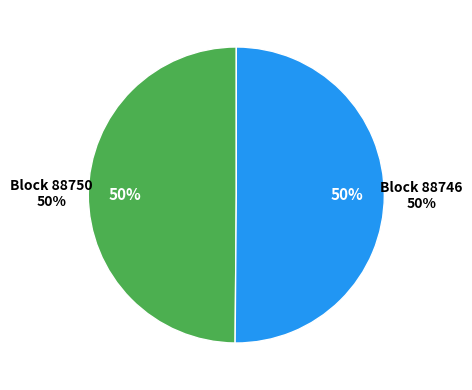

Between 88750 and 88746, which is larger?

88750